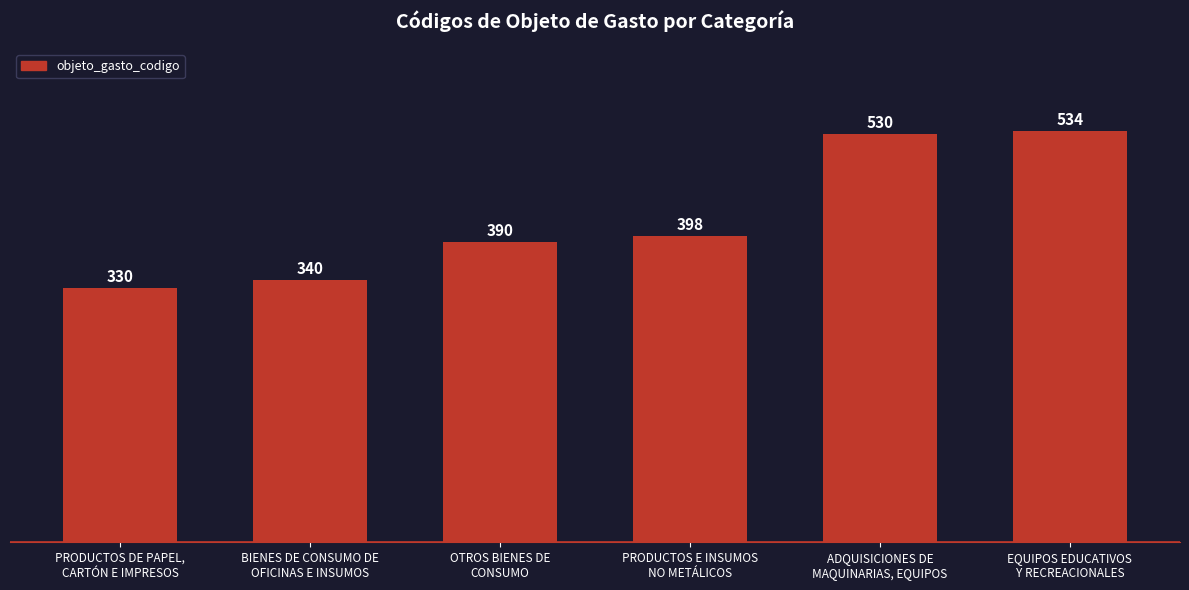

Reading left to right, transcribe all the data shown in this chart.

PRODUCTOS DE PAPEL,
CARTÓN E IMPRESOS=330	BIENES DE CONSUMO DE
OFICINAS E INSUMOS=340	OTROS BIENES DE
CONSUMO=390	PRODUCTOS E INSUMOS
NO METÁLICOS=398	ADQUISICIONES DE
MAQUINARIAS, EQUIPOS=530	EQUIPOS EDUCATIVOS
Y RECREACIONALES=534